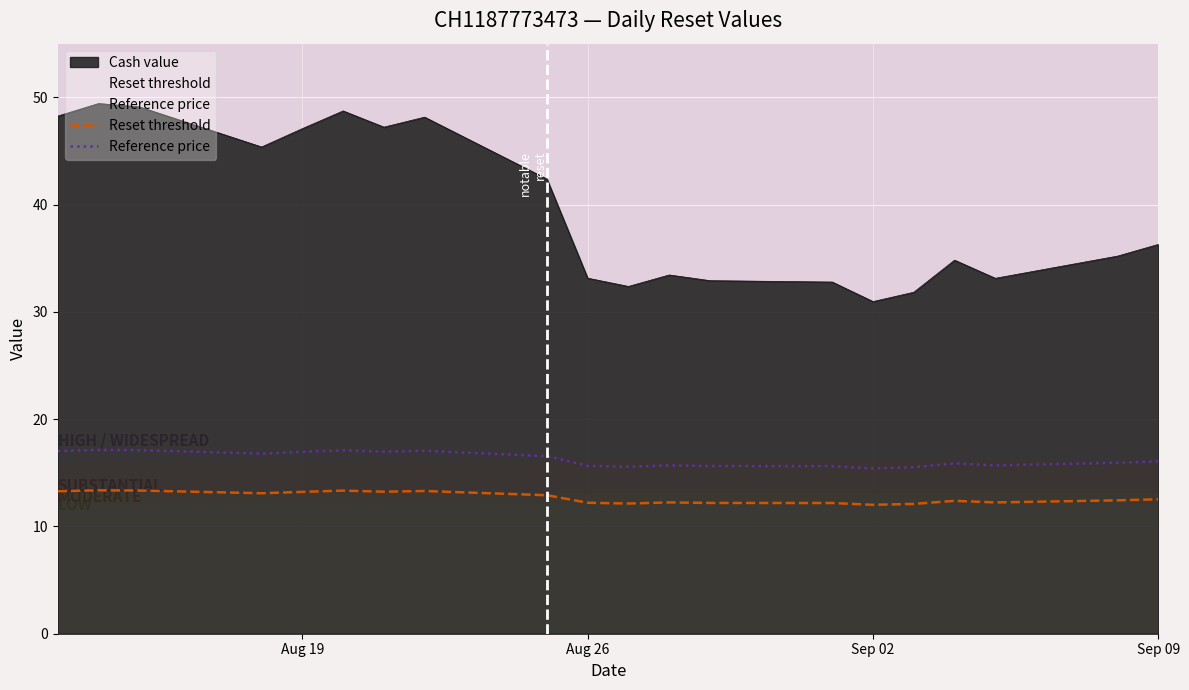

Which series has the largest total across all categories?

Cash value